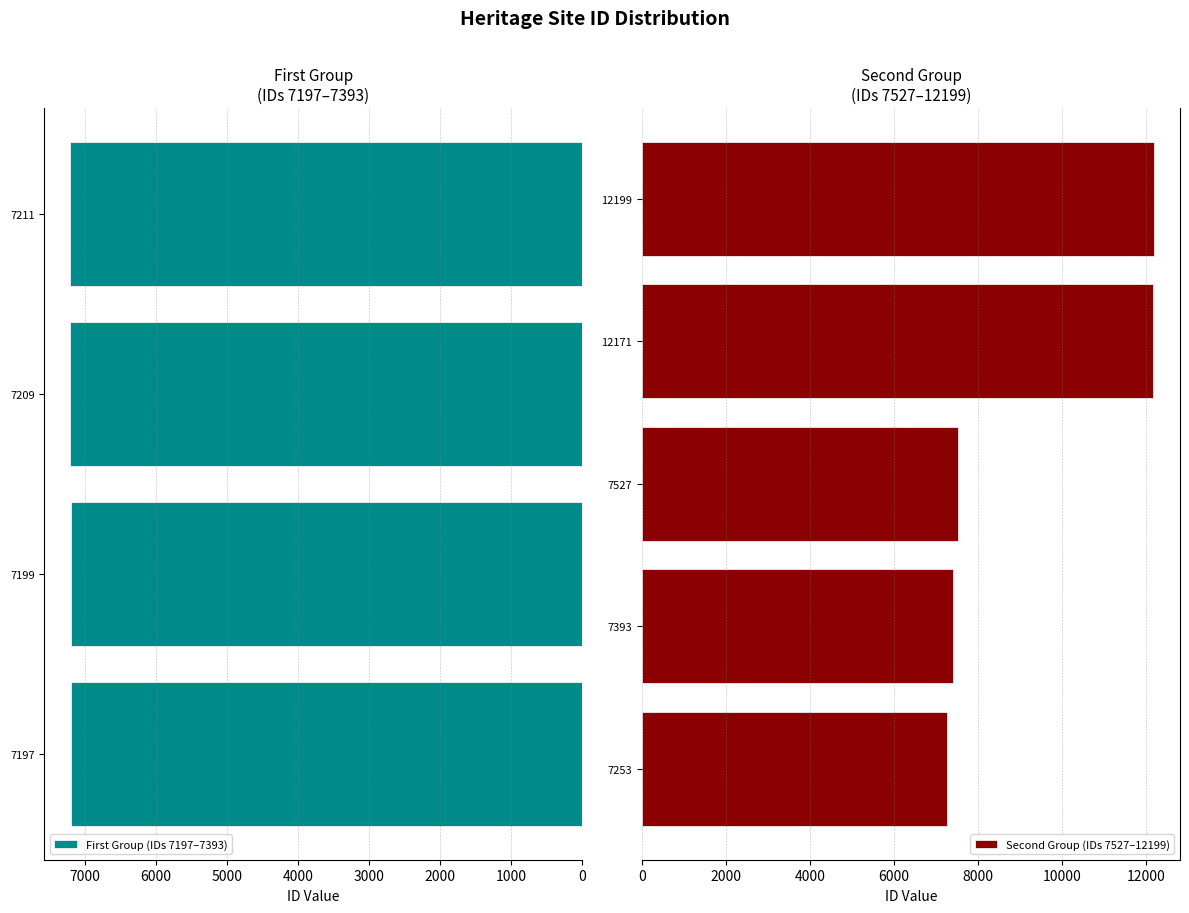

True or false: First Group (IDs 7197–7393) has a value of 7211 at 7211.

True